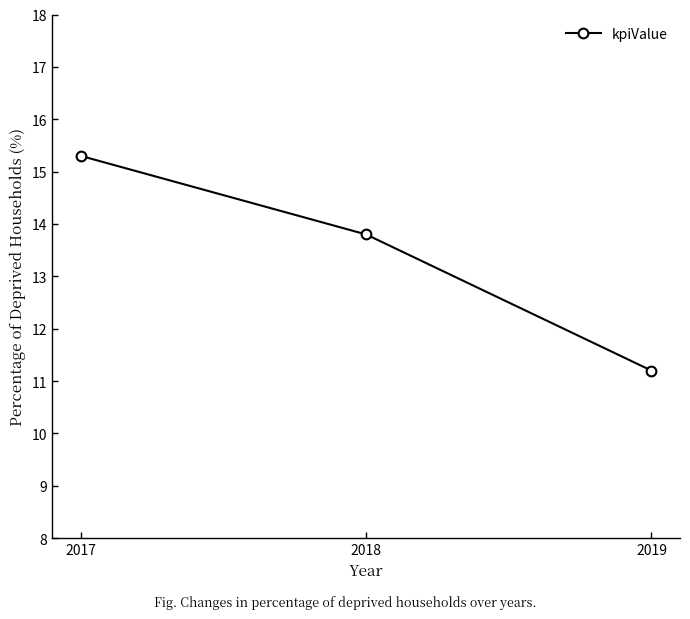

What is the value of the 2nd point from the left?

13.8